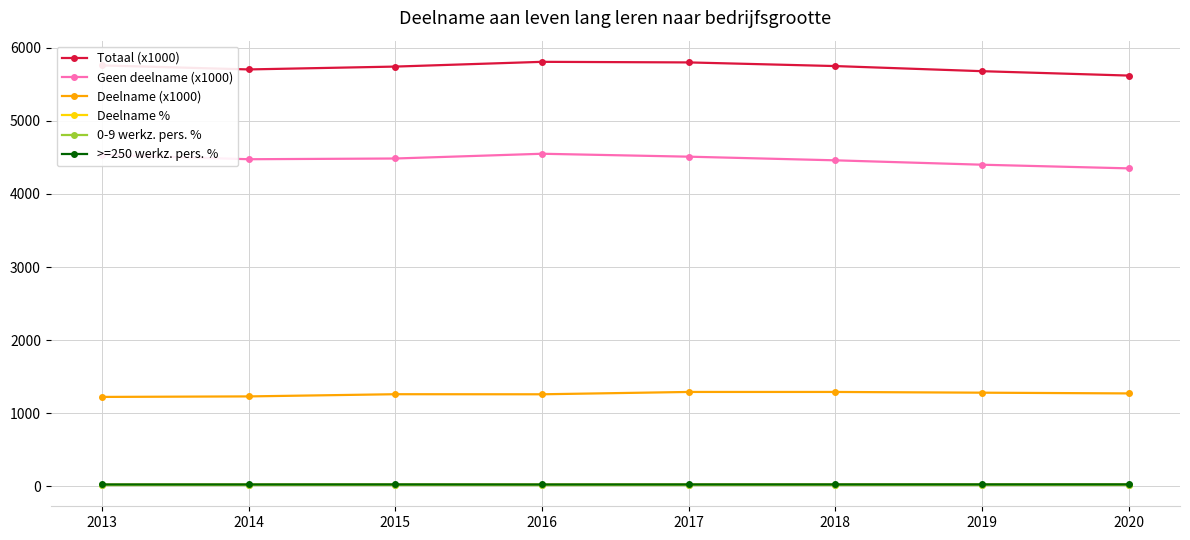

True or false: Deelname (x1000) and 0-9 werkz. pers. % cross at least once.

False